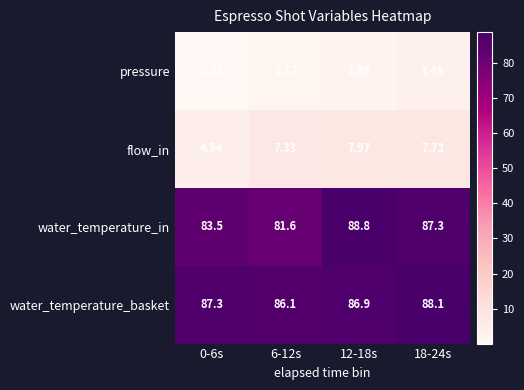

At 18-24s, list the series in order from largest to smallest.

water_temperature_basket, water_temperature_in, flow_in, pressure